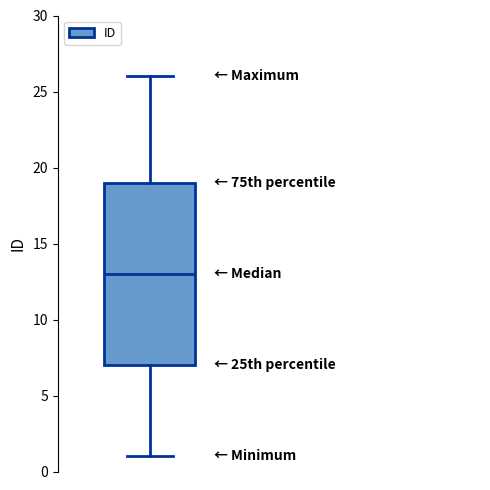

Read this box plot against the y-axis: the position of the median line, the range covered by the box, and the ends of both whiskers. The values are not printed on the chart, so give them approximately, as read against the axis.

median 13, box 7 to 19, whiskers 1 to 26